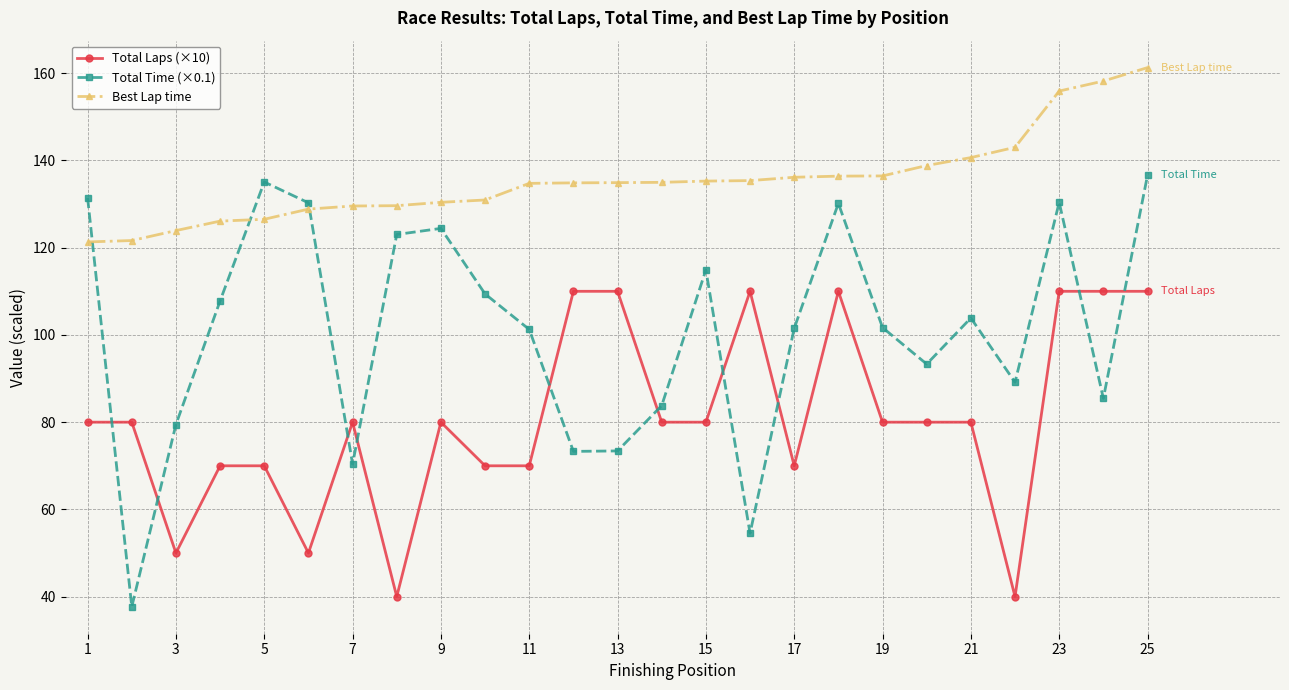

Which series has the widest spread of values?

Total Time (×0.1)